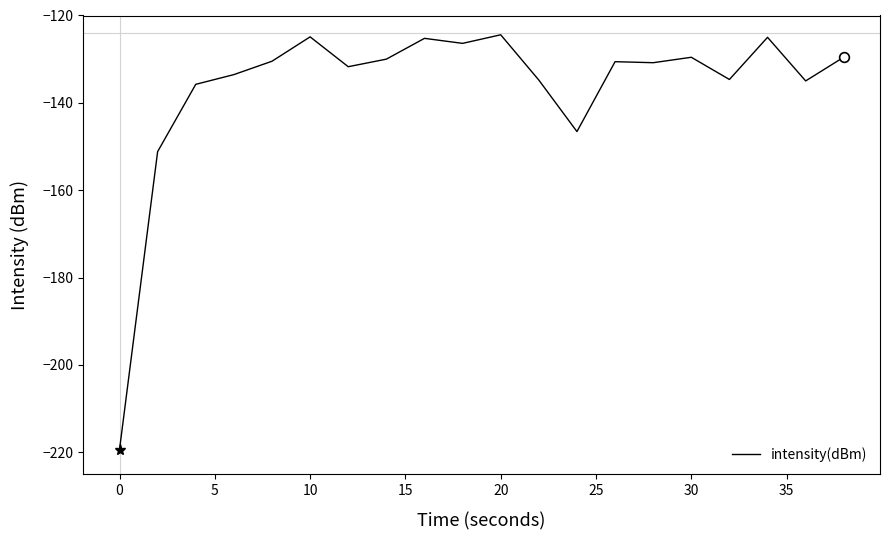

What is the greatest value displayed?

-124.4